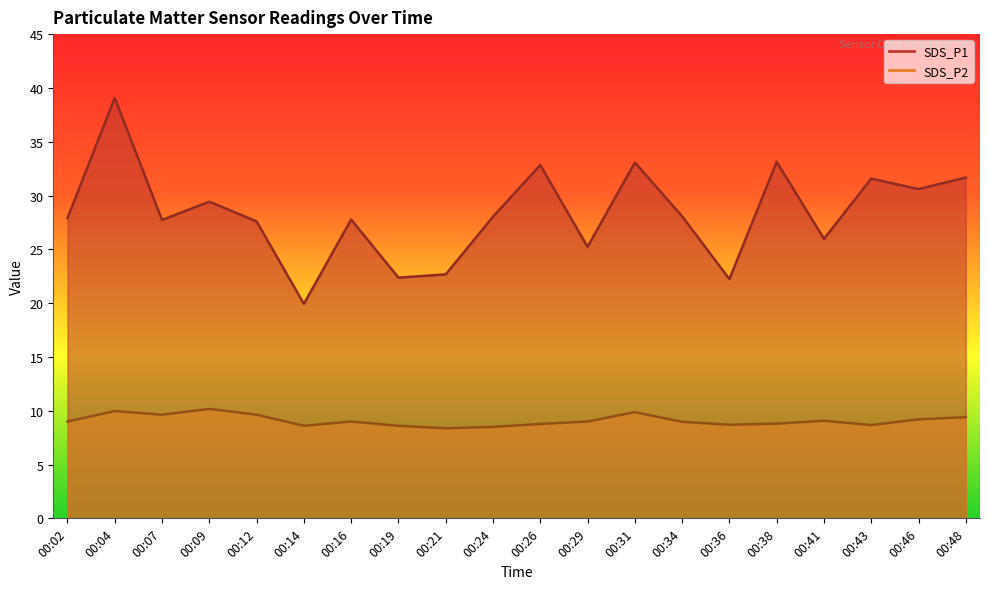

Rank the series by their average value, from lowest to highest.

SDS_P2, SDS_P1